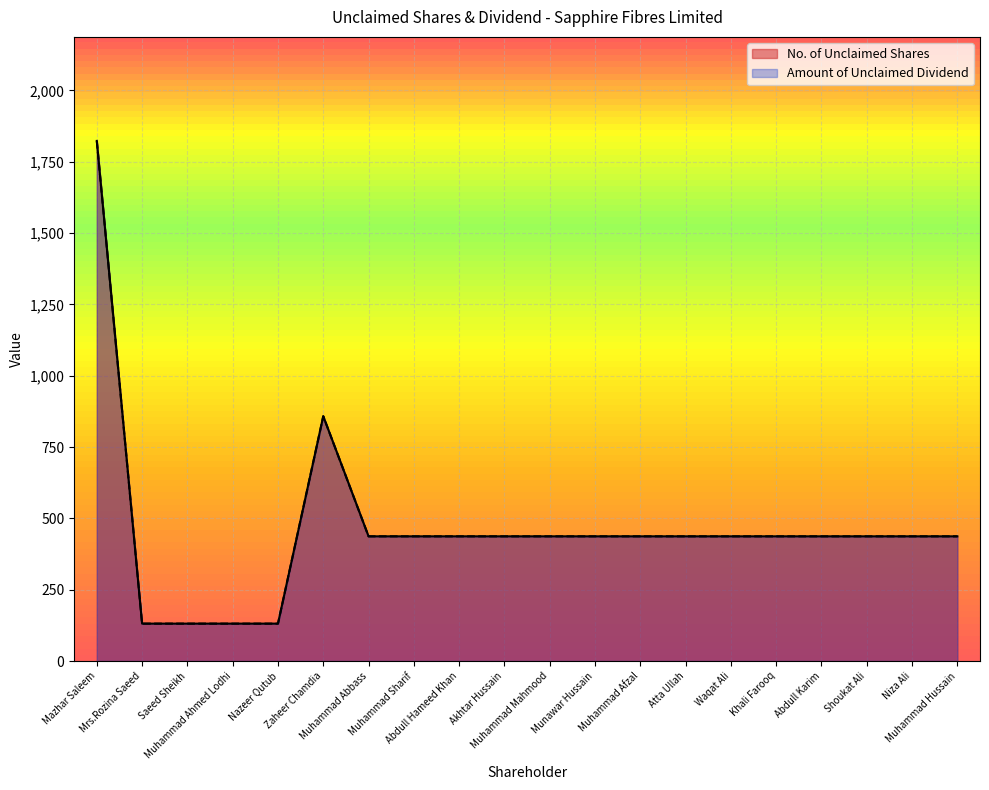

List the series in order of their peak value, lowest first.

No. of Unclaimed Shares, Amount of Unclaimed Dividend